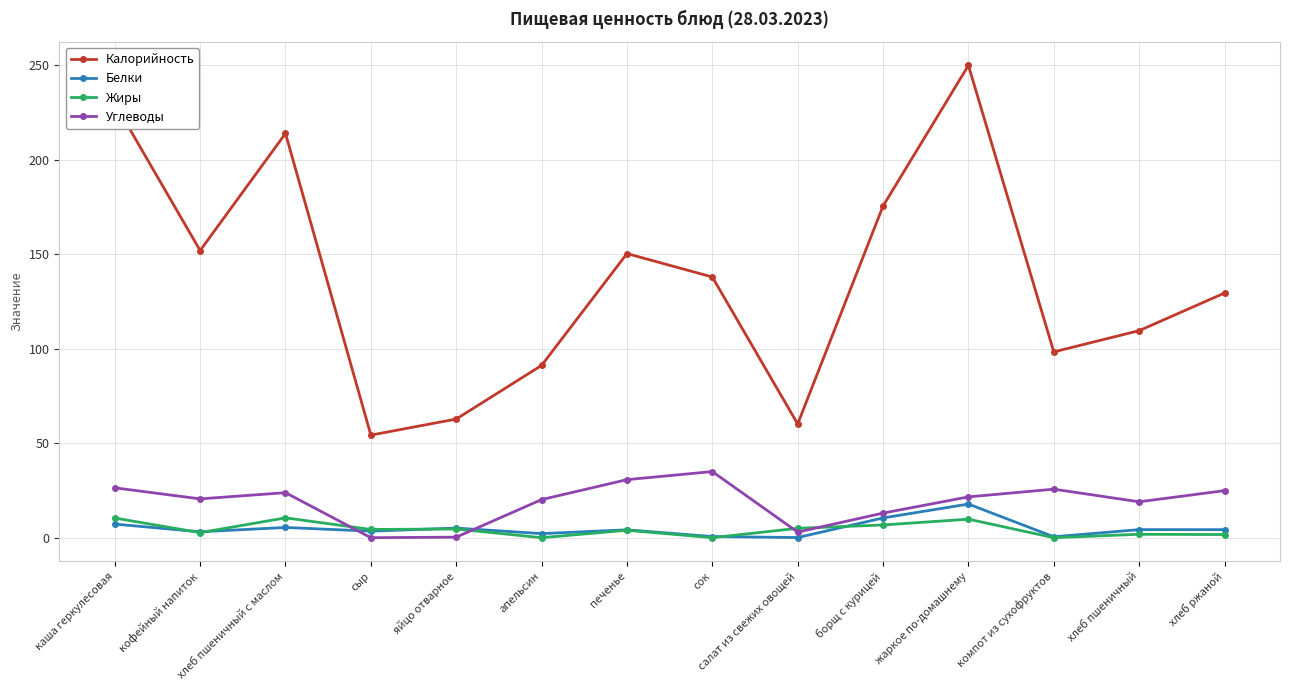

At which label does Углеводы first exceed 21?

каша геркулесовая